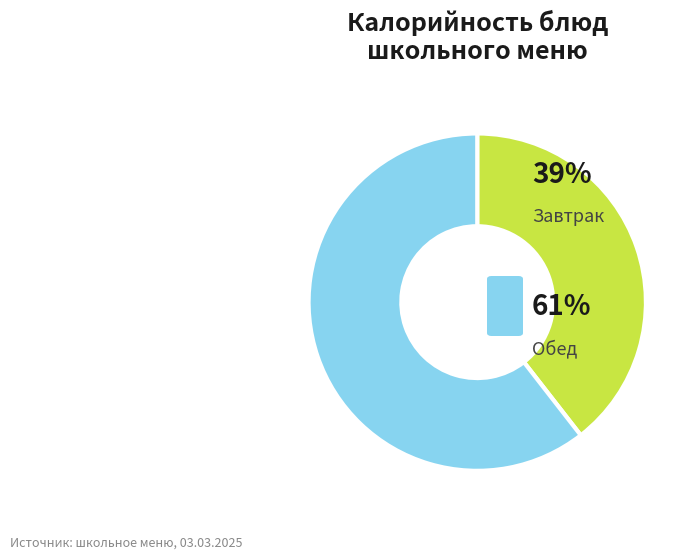

Does any single category account for the majority?

Yes